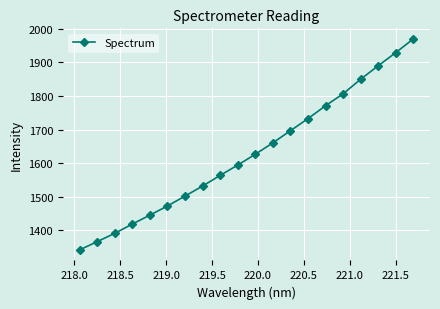

What is the maximum value shown in the chart?

1969.9